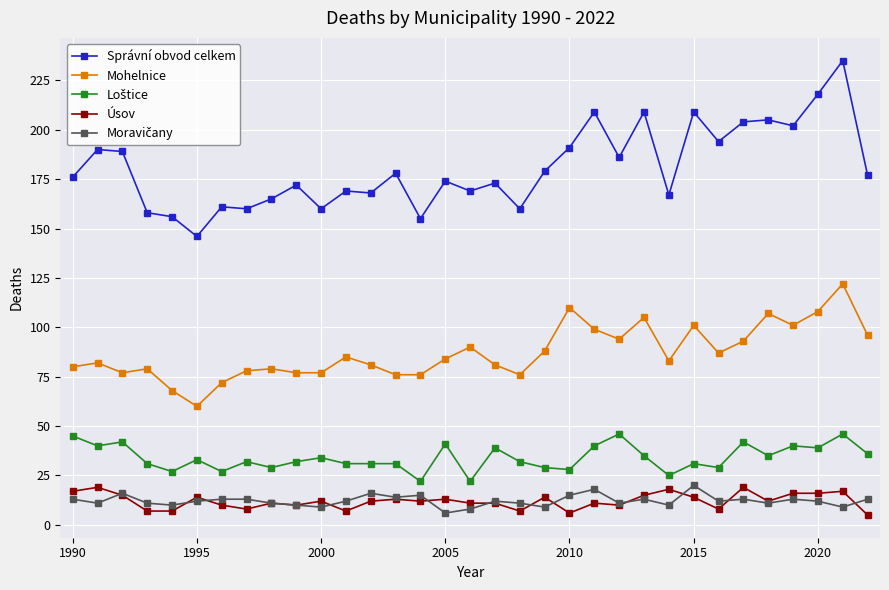

What is the minimum value for Mohelnice?

60